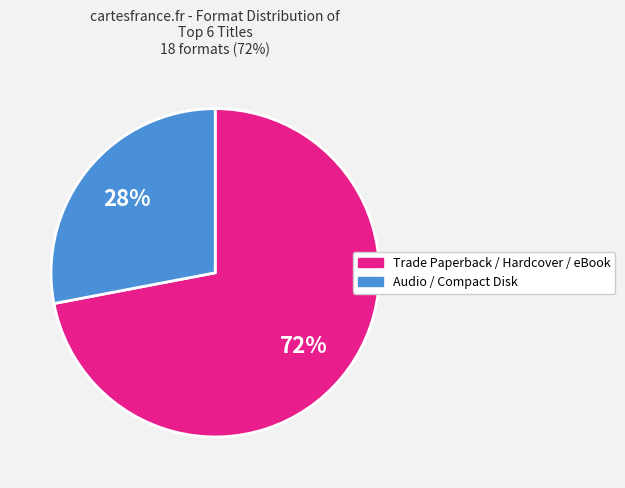

To the nearest percent, what is the average slice percentage?

50%